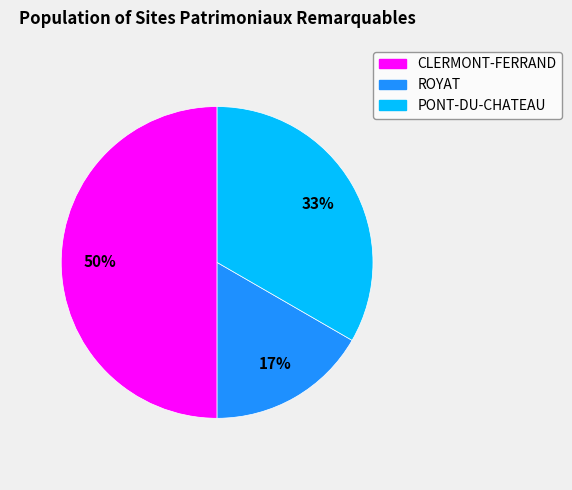

Do CLERMONT-FERRAND and ROYAT together represent more than half of the pie?

Yes